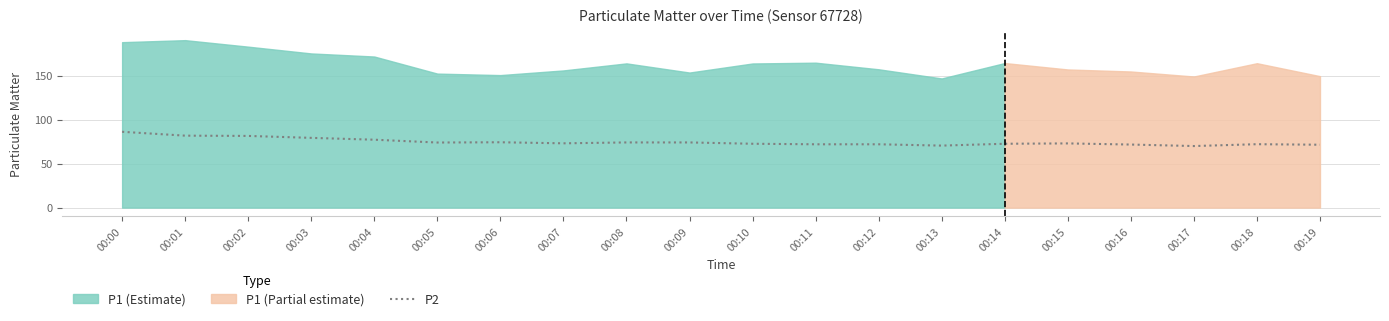

What is the sum of the values at 00:03 and 00:13?

149.6